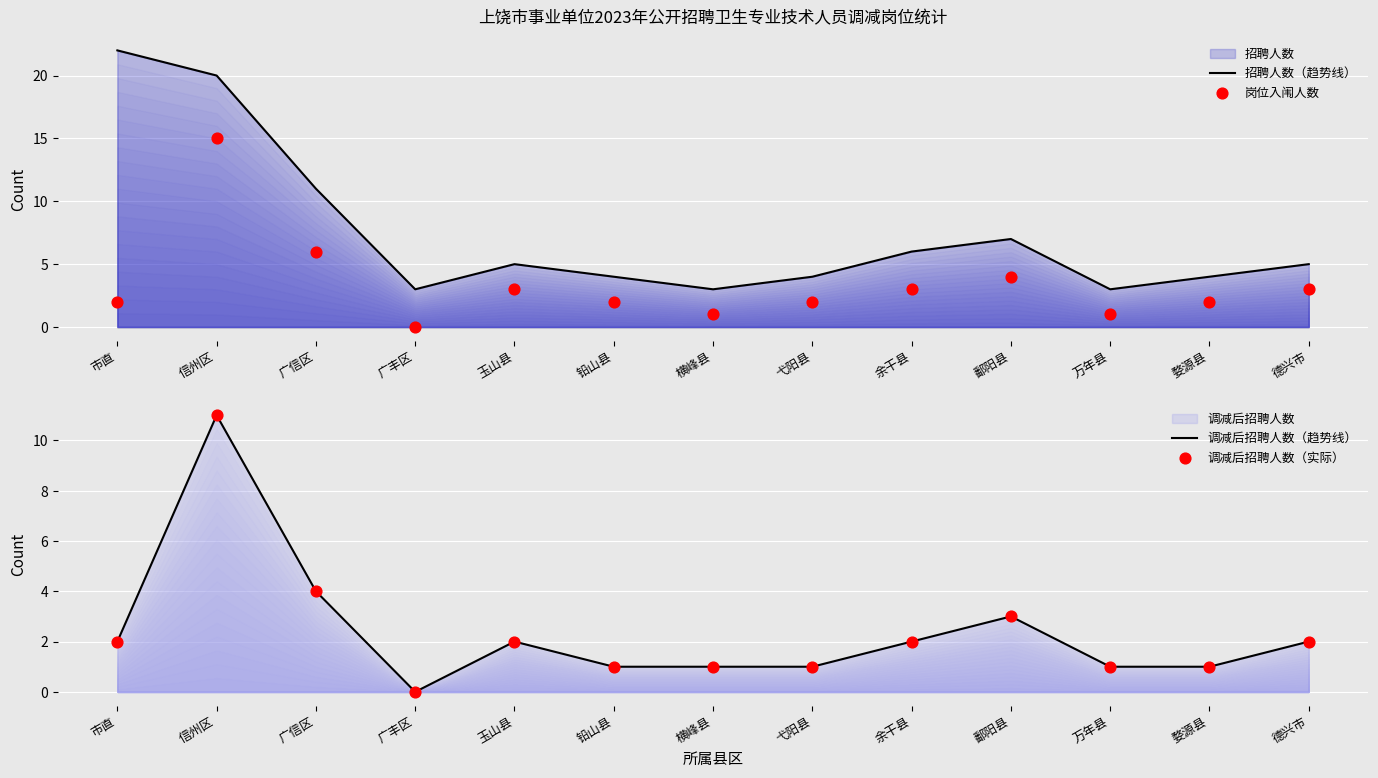

Which series reaches the maximum Y coordinate?

招聘人数（趋势线）